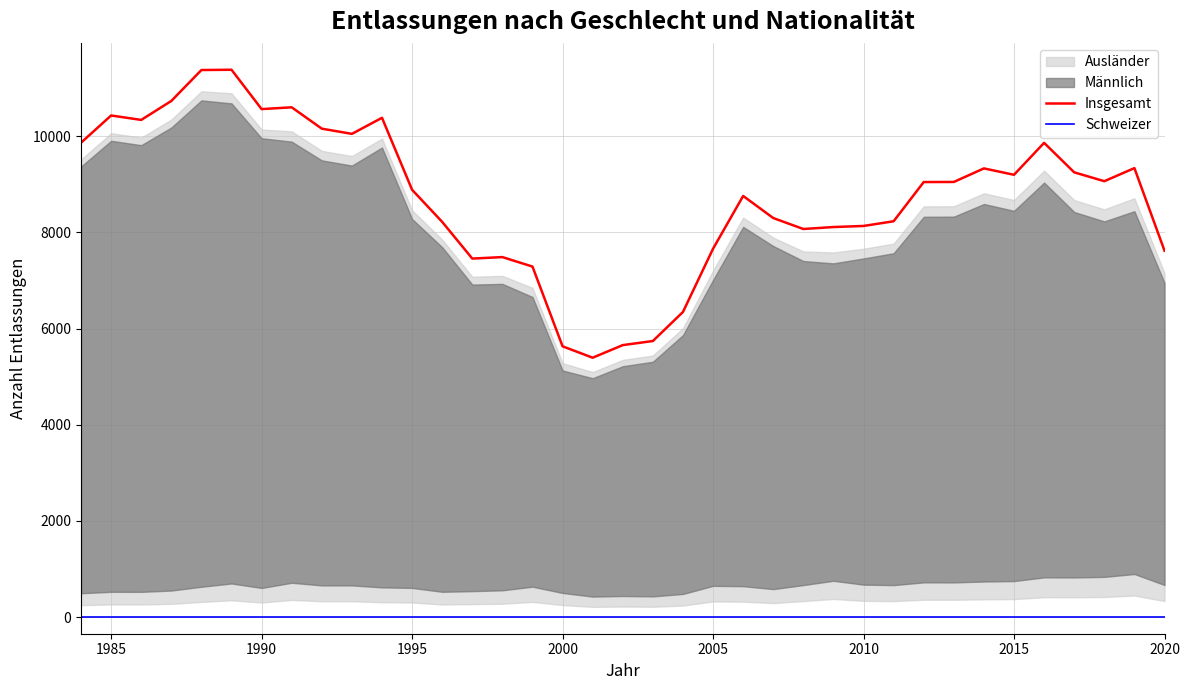

What is the total value across all series at 1996?

24651